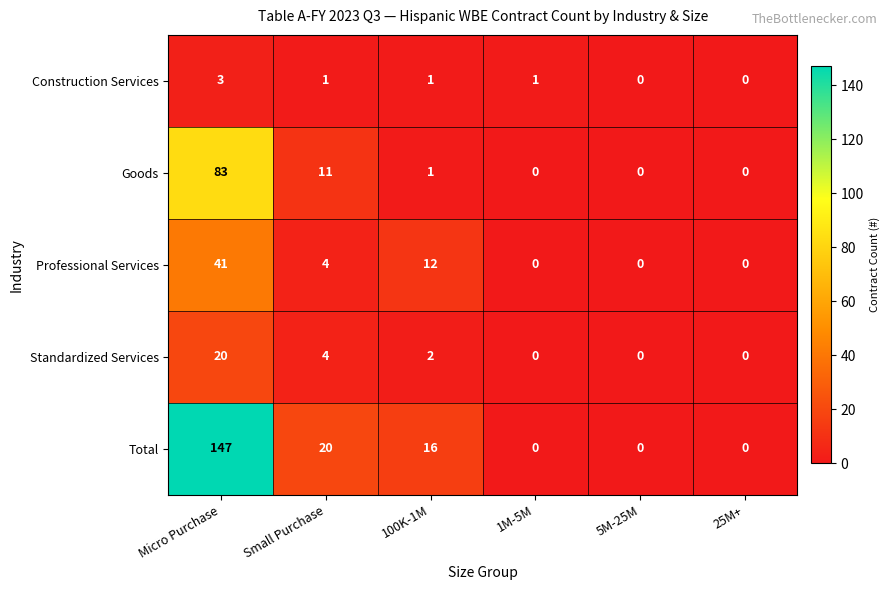

What is the average value of the Goods series?

16